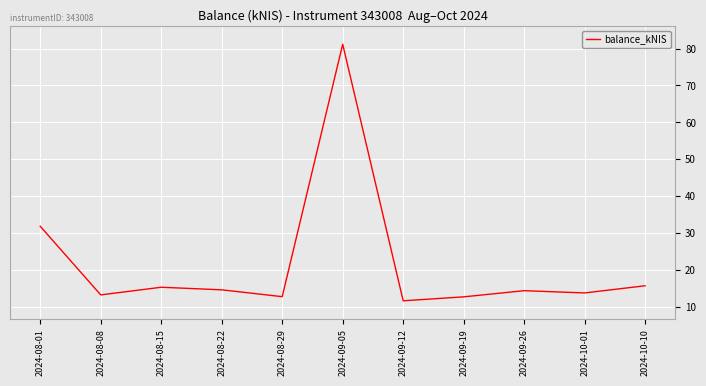

What is the smallest value displayed?

11.7